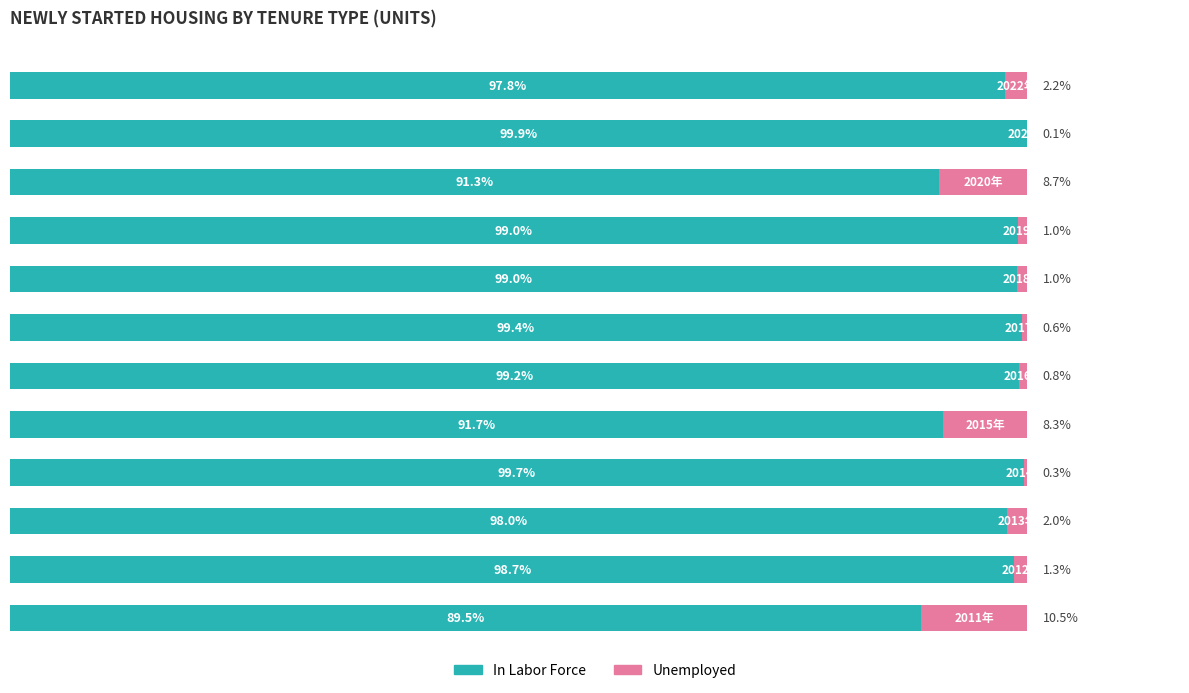

What are all the series names shown in the legend?

In Labor Force, Unemployed